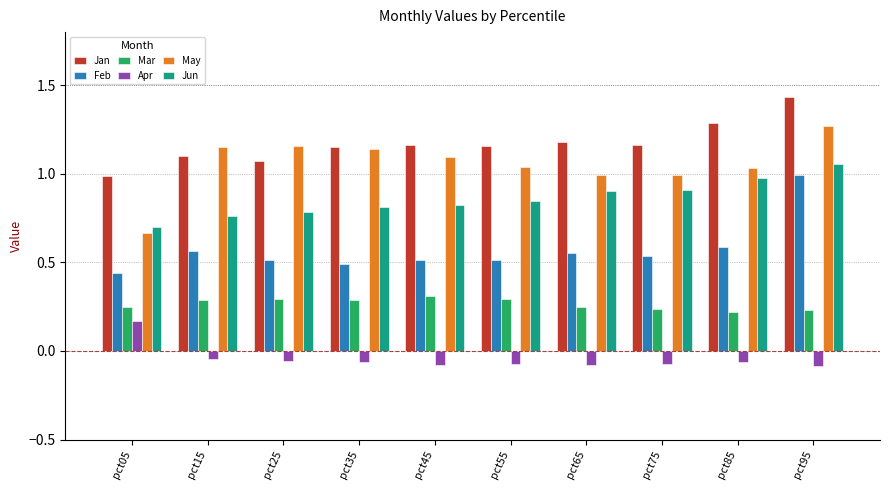

How many groups of bars are there?

10